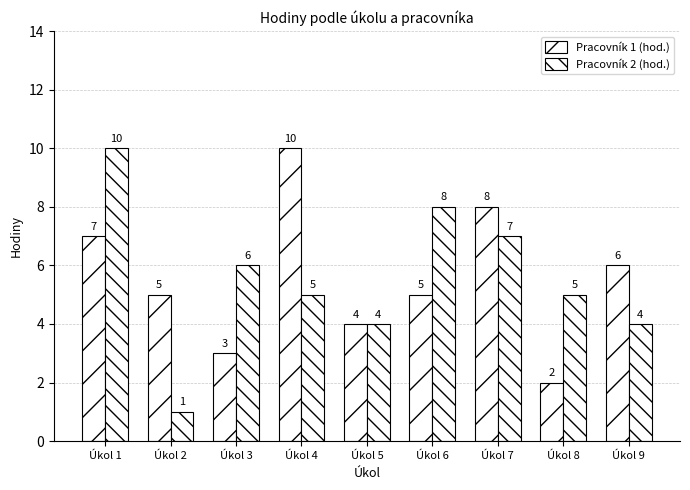

How many groups of bars are there?

9